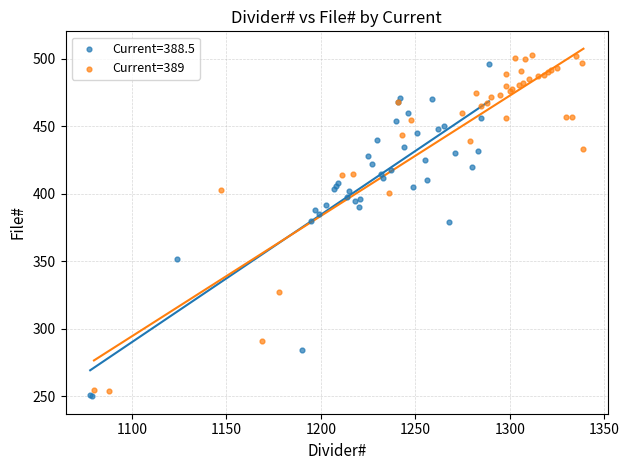

Which series has the largest Y range (max minus min)?

Current=389